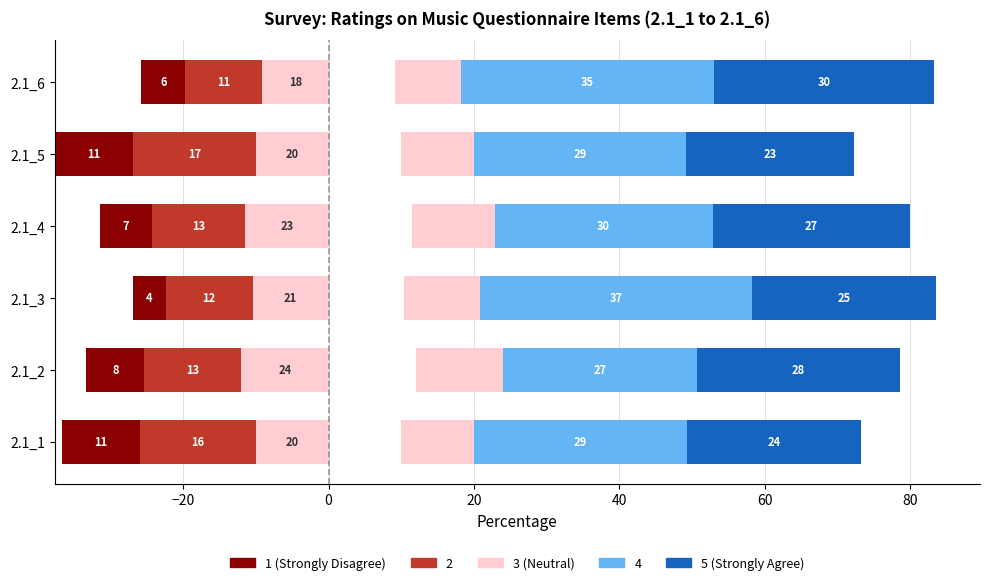

What is the average value of the 5 (Strongly Agree) series?

26.3